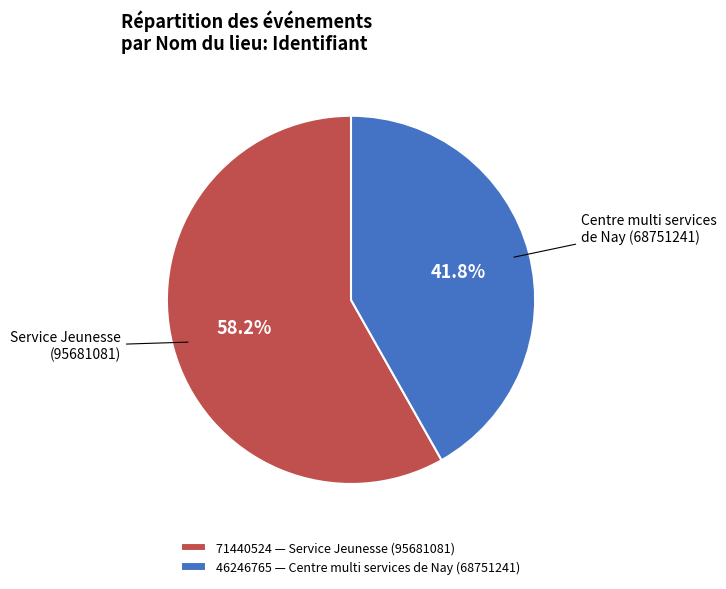

Between 46246765 and 71440524, which is larger?

71440524